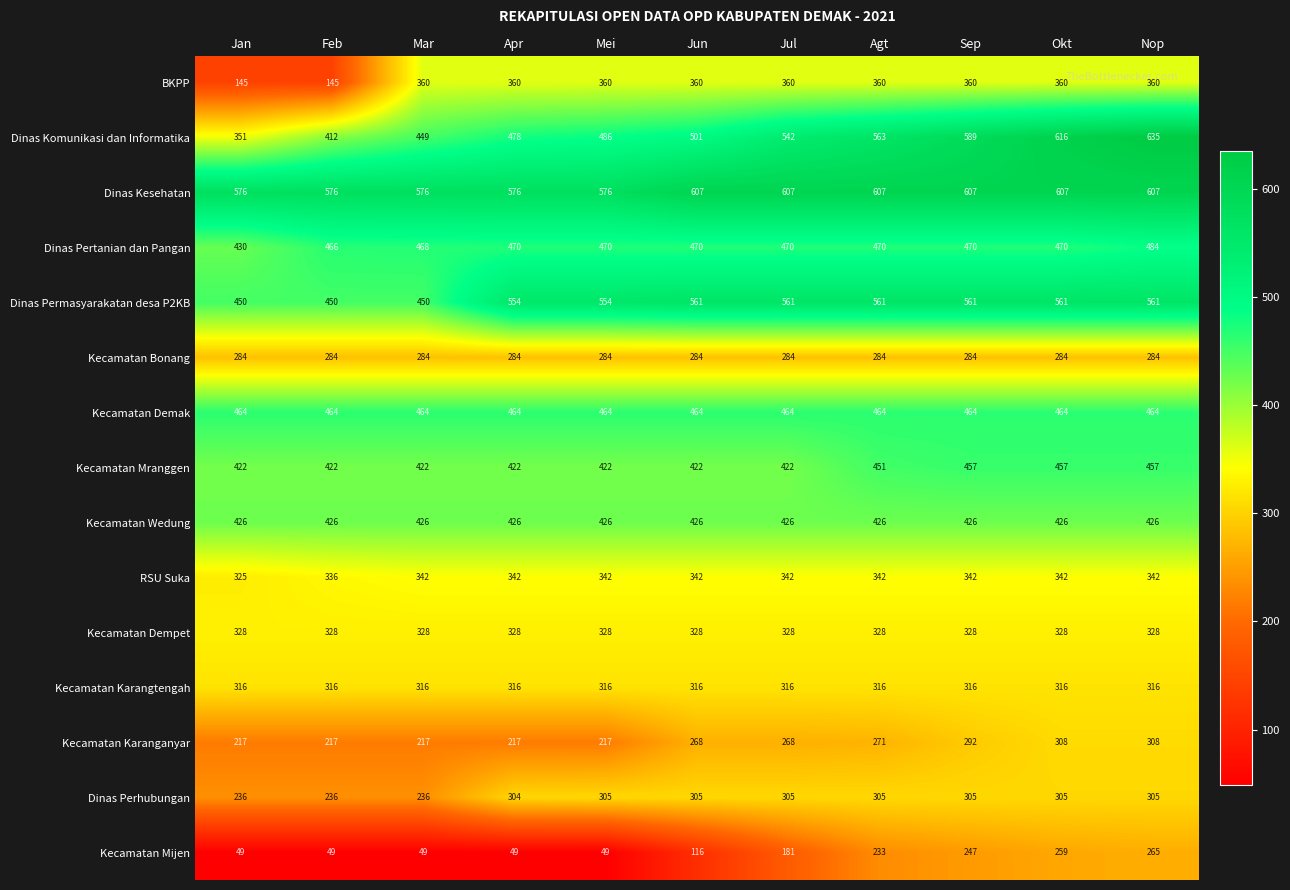

At Jun, list the series in order from smallest to largest.

Kecamatan Mijen, Kecamatan Karanganyar, Kecamatan Bonang, Dinas Perhubungan, Kecamatan Karangtengah, Kecamatan Dempet, RSU Suka, BKPP, Kecamatan Mranggen, Kecamatan Wedung, Kecamatan Demak, Dinas Pertanian dan Pangan, Dinas Komunikasi dan Informatika, Dinas Permasyarakatan desa P2KB, Dinas Kesehatan